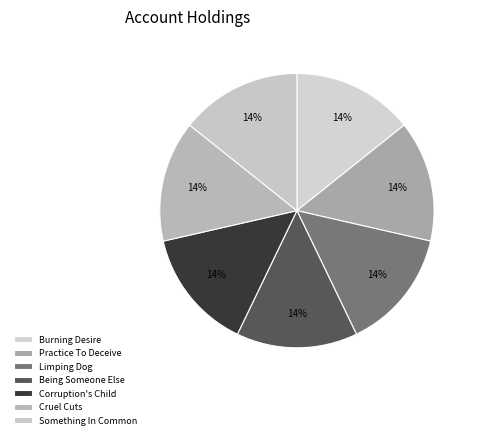

What percentage is NOT represented by Cruel Cuts?

85.7%